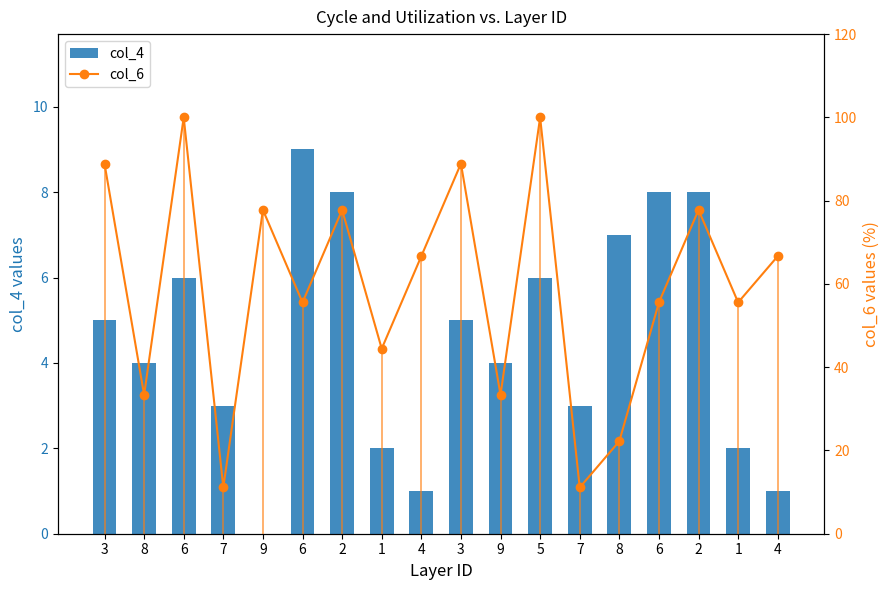

At which label does col_4 reach its minimum?

9